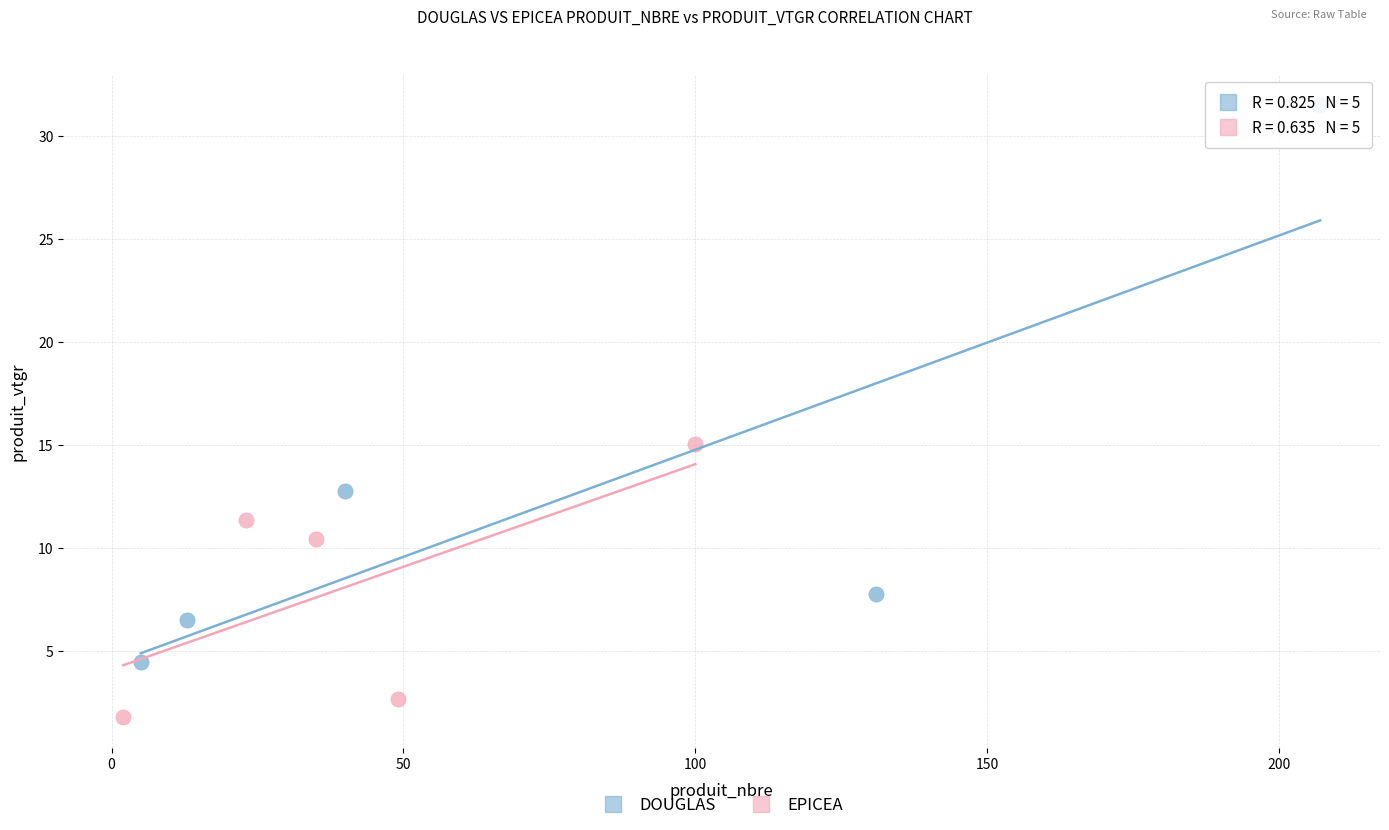

Which series has the widest spread of Y values?

DOUGLAS